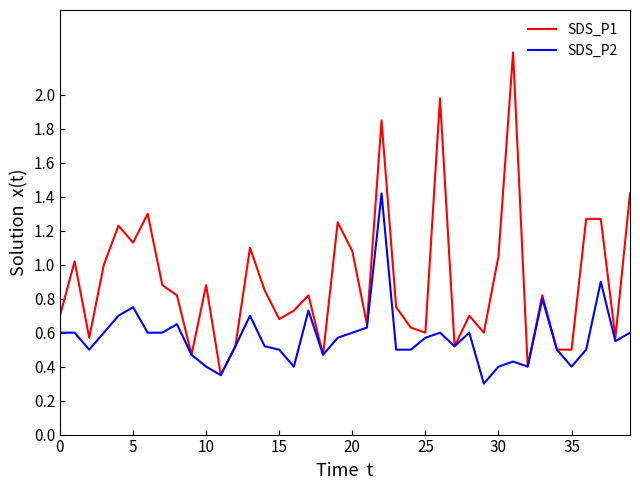

List the series in order of their peak value, highest first.

SDS_P1, SDS_P2